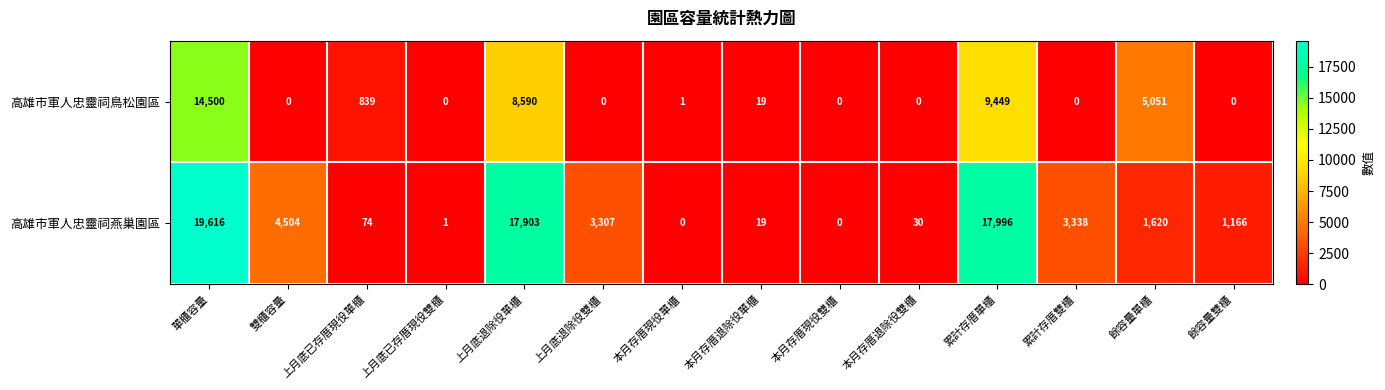

What is the sum of all 高雄市軍人忠靈祠鳥松園區 values?

38449